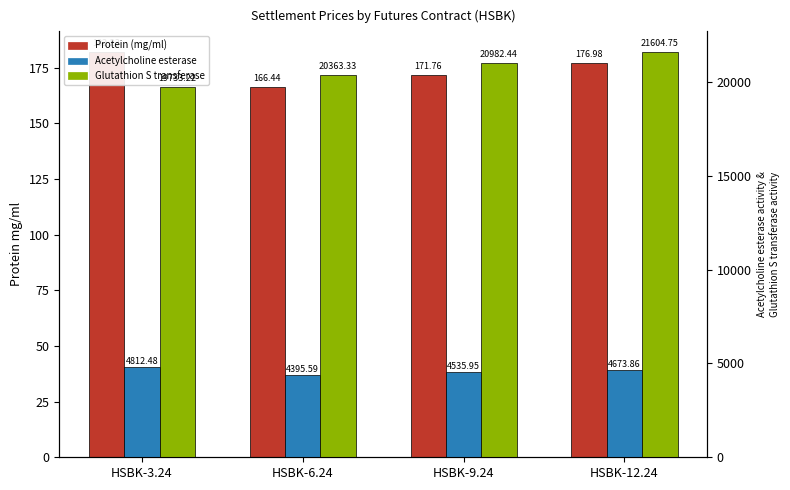

Rank the series at HSBK-12.24 from lowest to highest value.

Protein (mg/ml), Acetylcholine esterase, Glutathion S transferase